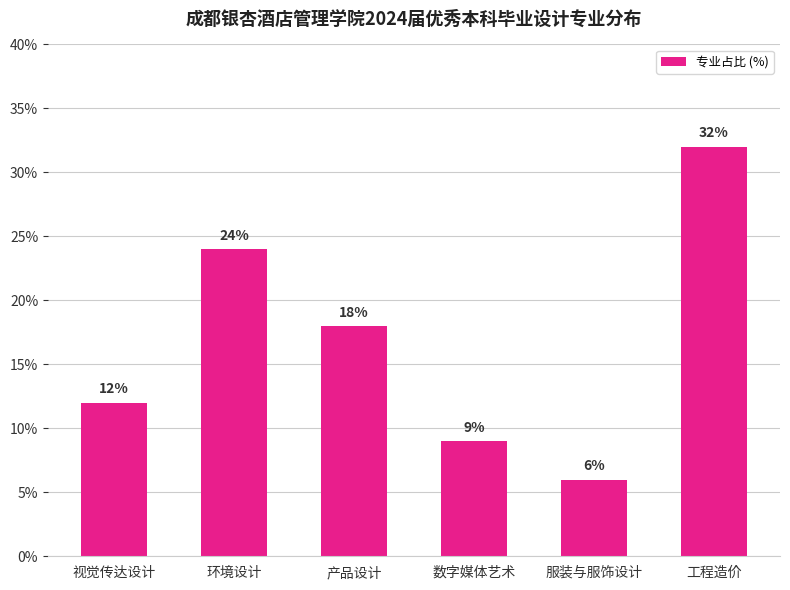

List the labels in order of value, largest first.

工程造价, 环境设计, 产品设计, 视觉传达设计, 数字媒体艺术, 服装与服饰设计